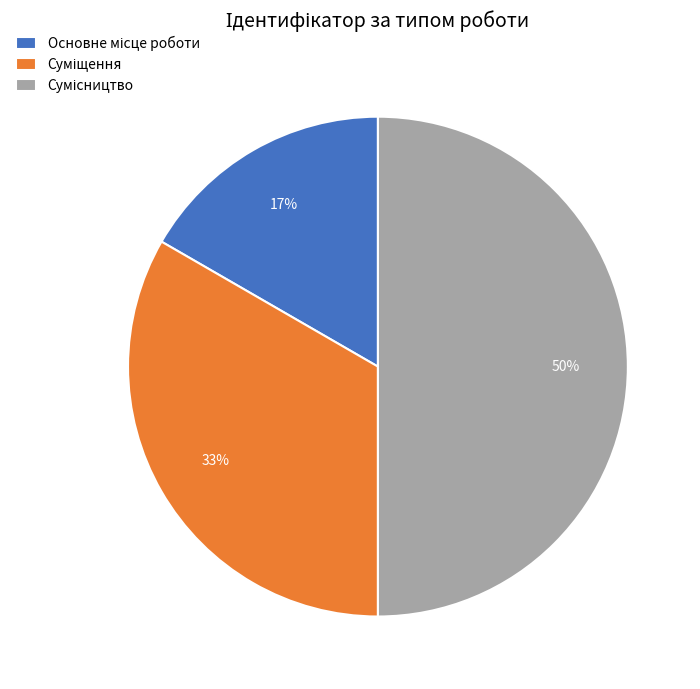

How many segments does this pie chart have?

3